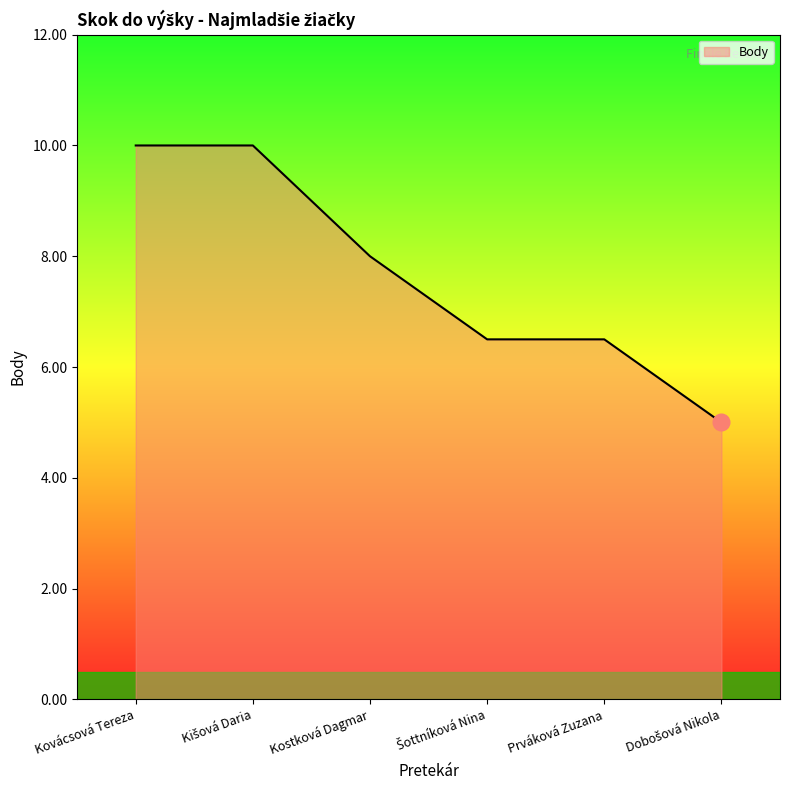

What position from the left is Kovácsová Tereza?

1